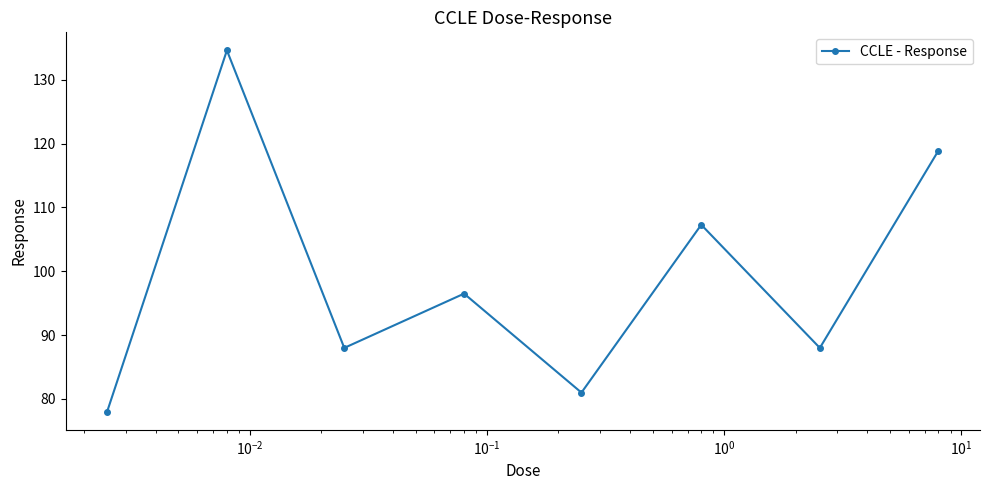

Reading right to left, list all the values displayed in this chart.

118.9	88.0	107.3	81.0	96.5	88.0	134.6	78.0